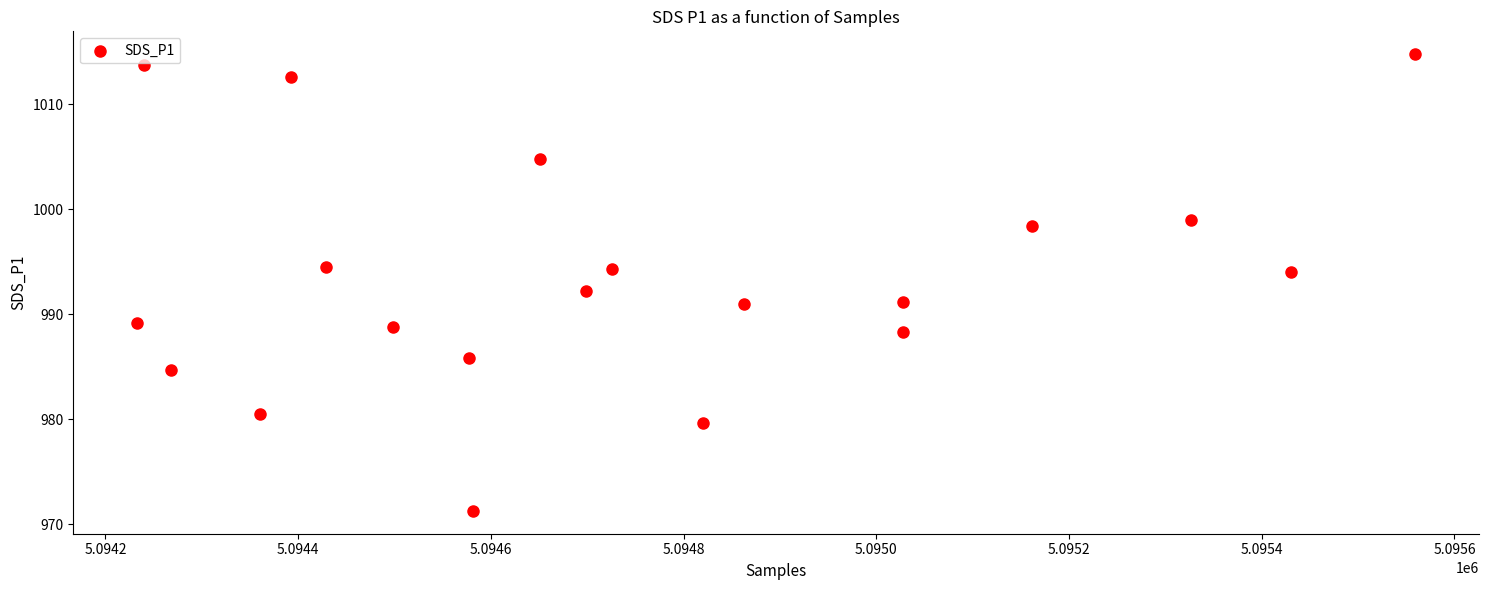

What is the range of X values (max minus min)?

1326.0